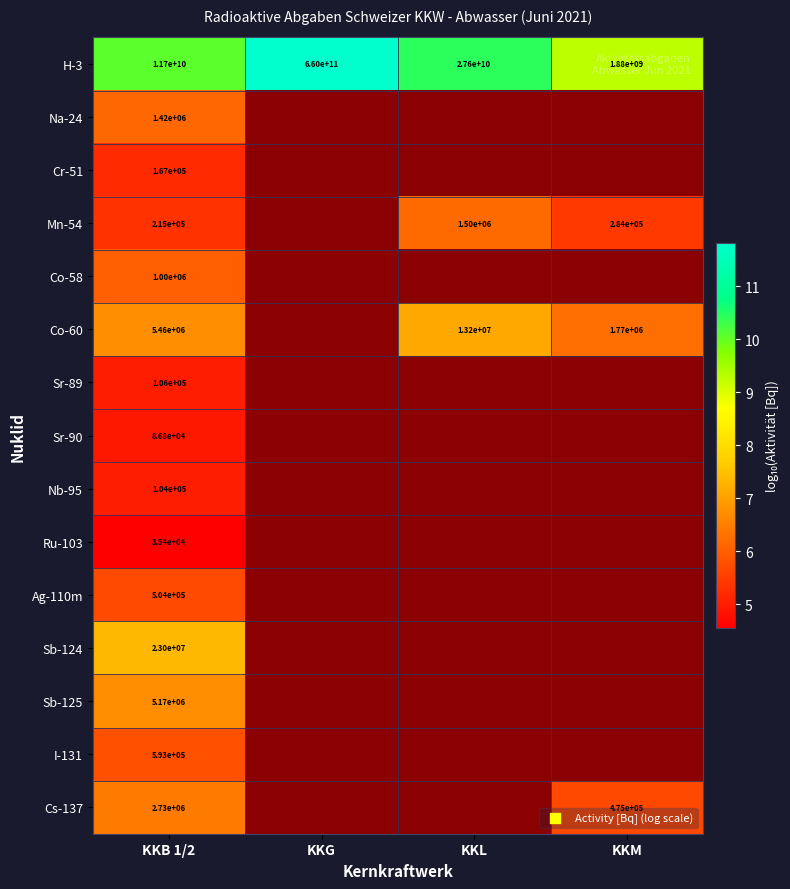

How many series are shown in this chart?

15